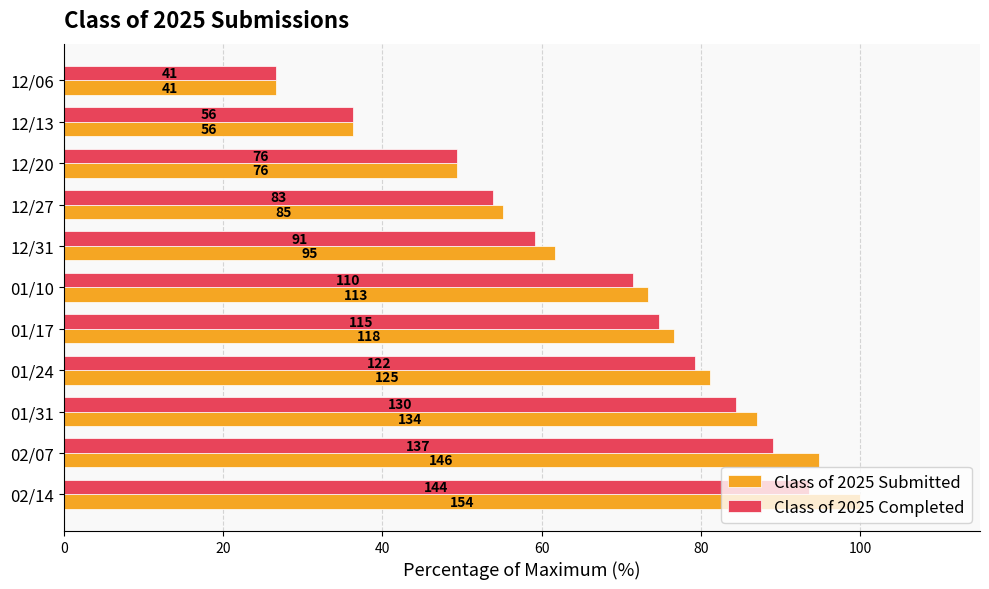

What are all the series names shown in the legend?

Class of 2025 Submitted, Class of 2025 Completed